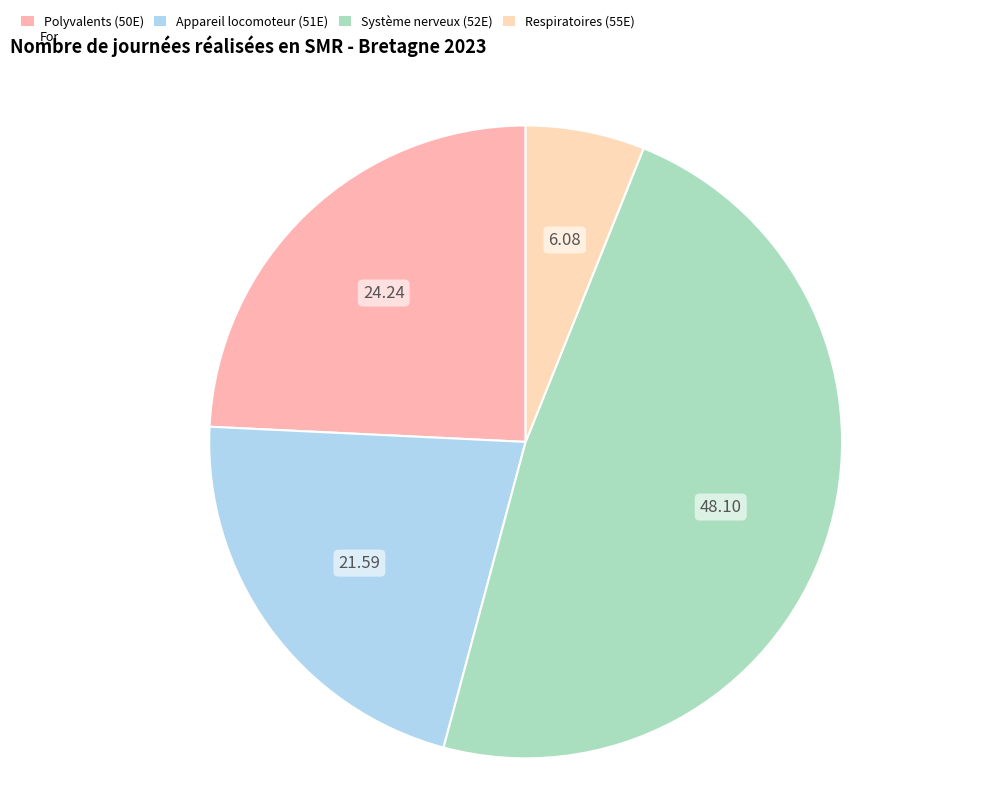

Combined, do Polyvalents (50E) and Appareil locomoteur (51E) account for over 50%?

No